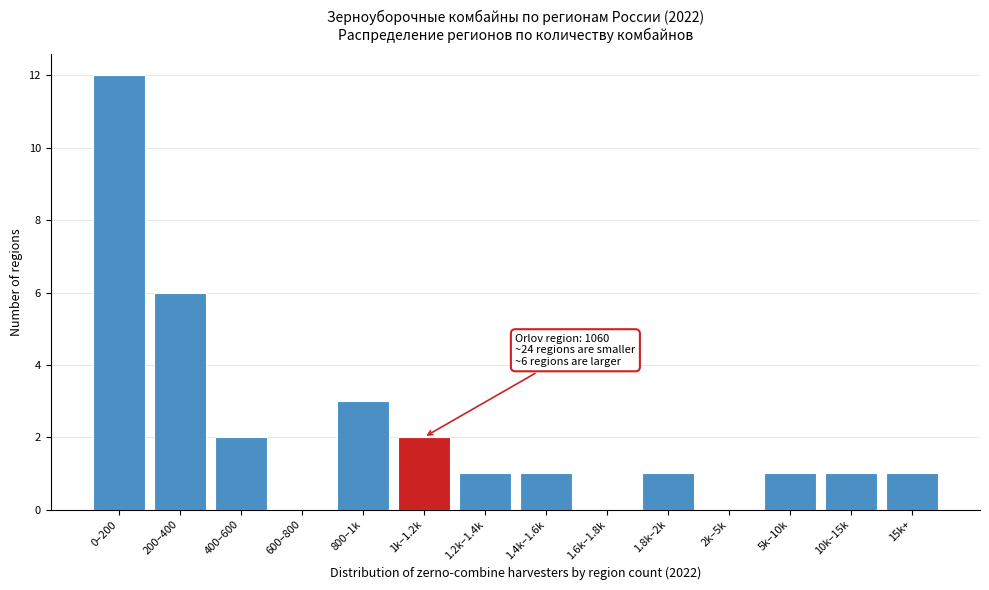

Reading left to right, extract all data points from this chart.

0–200=12	200–400=6	400–600=2	600–800=0	800–1k=3	1k–1.2k=2	1.2k–1.4k=1	1.4k–1.6k=1	1.6k–1.8k=0	1.8k–2k=1	2k–5k=0	5k–10k=1	10k–15k=1	15k+=1